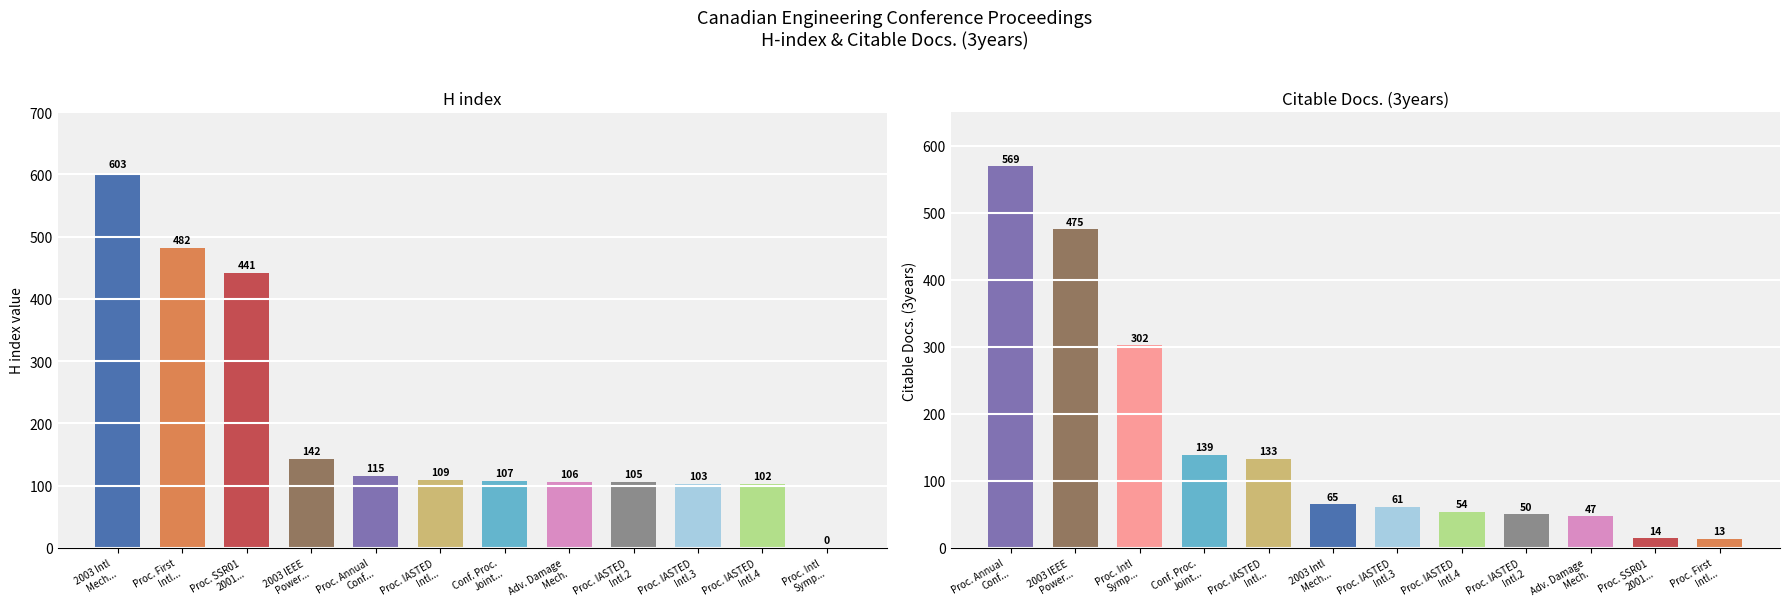

What is the label of the 12th bar from the right?

2003 Intl
Mech...